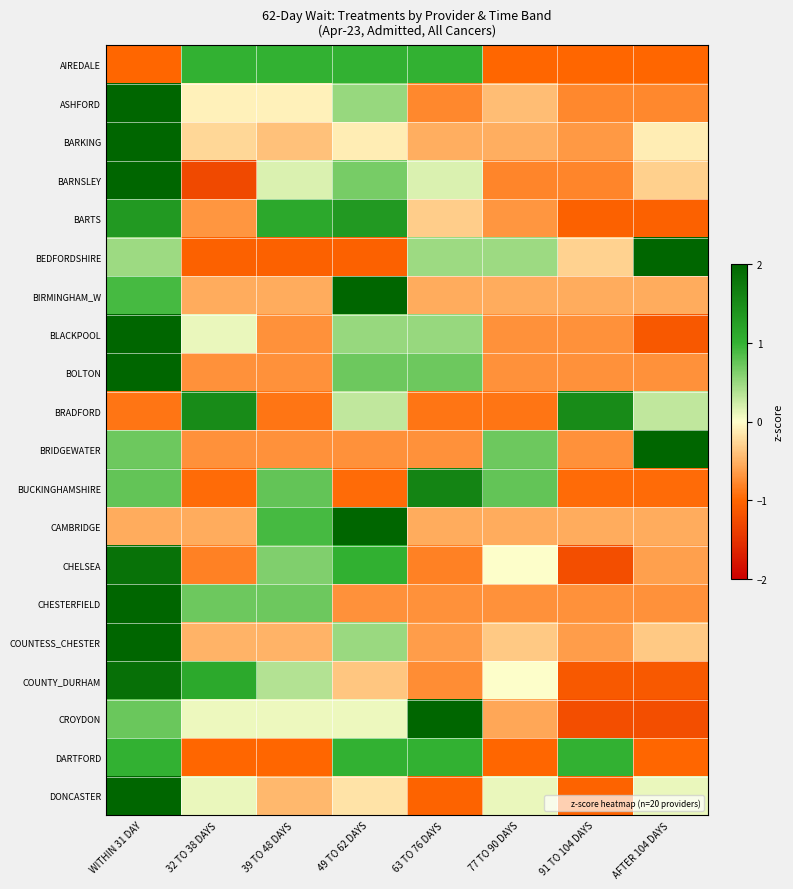

What is the spread (max minus min) of values at 77 TO 90 DAYS?

1.8